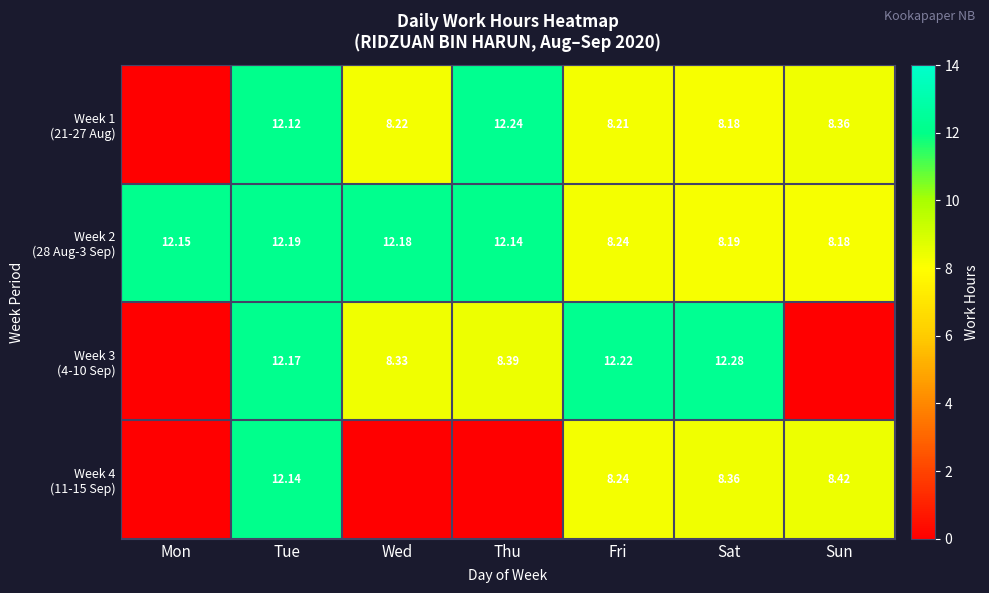

Which series has the largest total across all categories?

Week 2 (28 Aug-3 Sep)